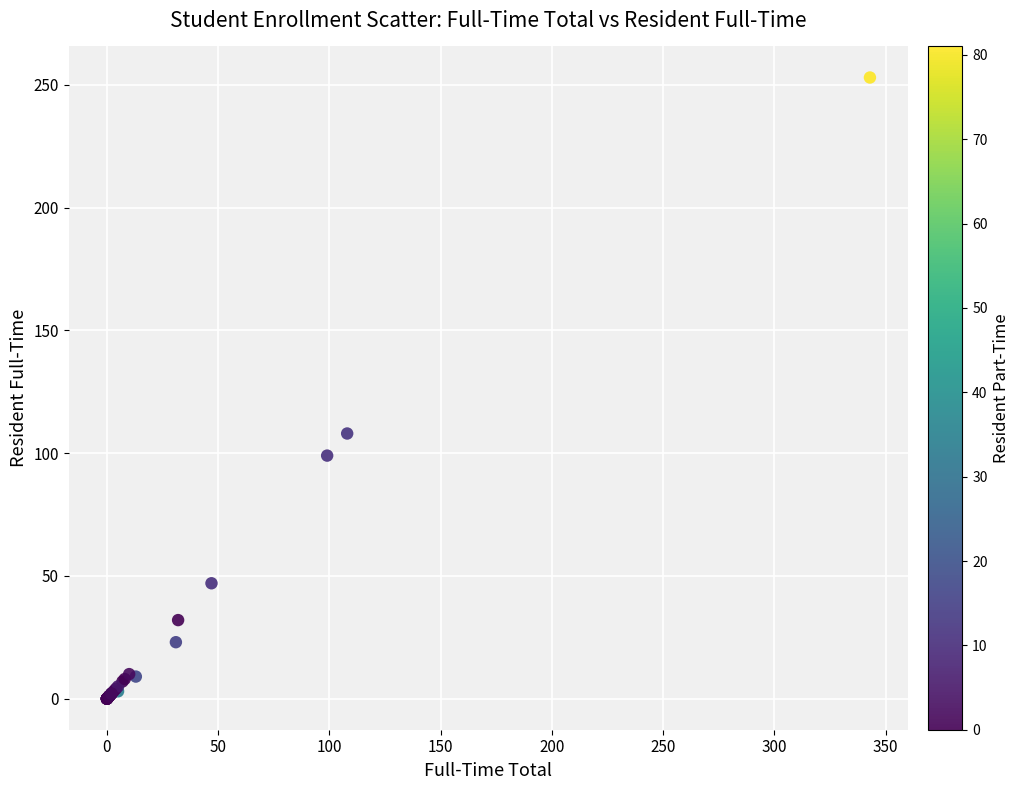

What Y value in the scatter plot is closest to 126?

108